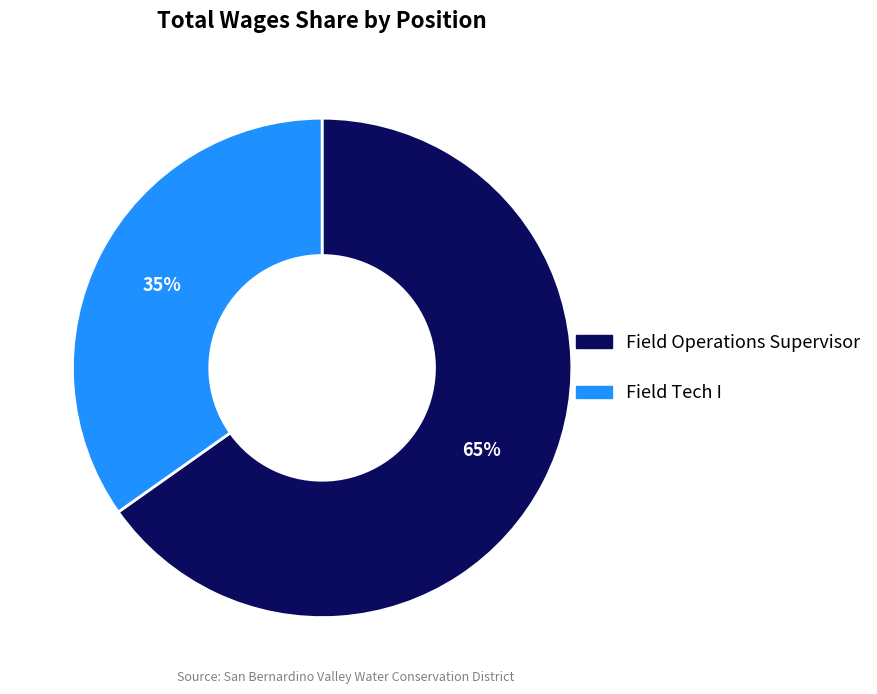

Is there a majority slice in this chart?

Yes